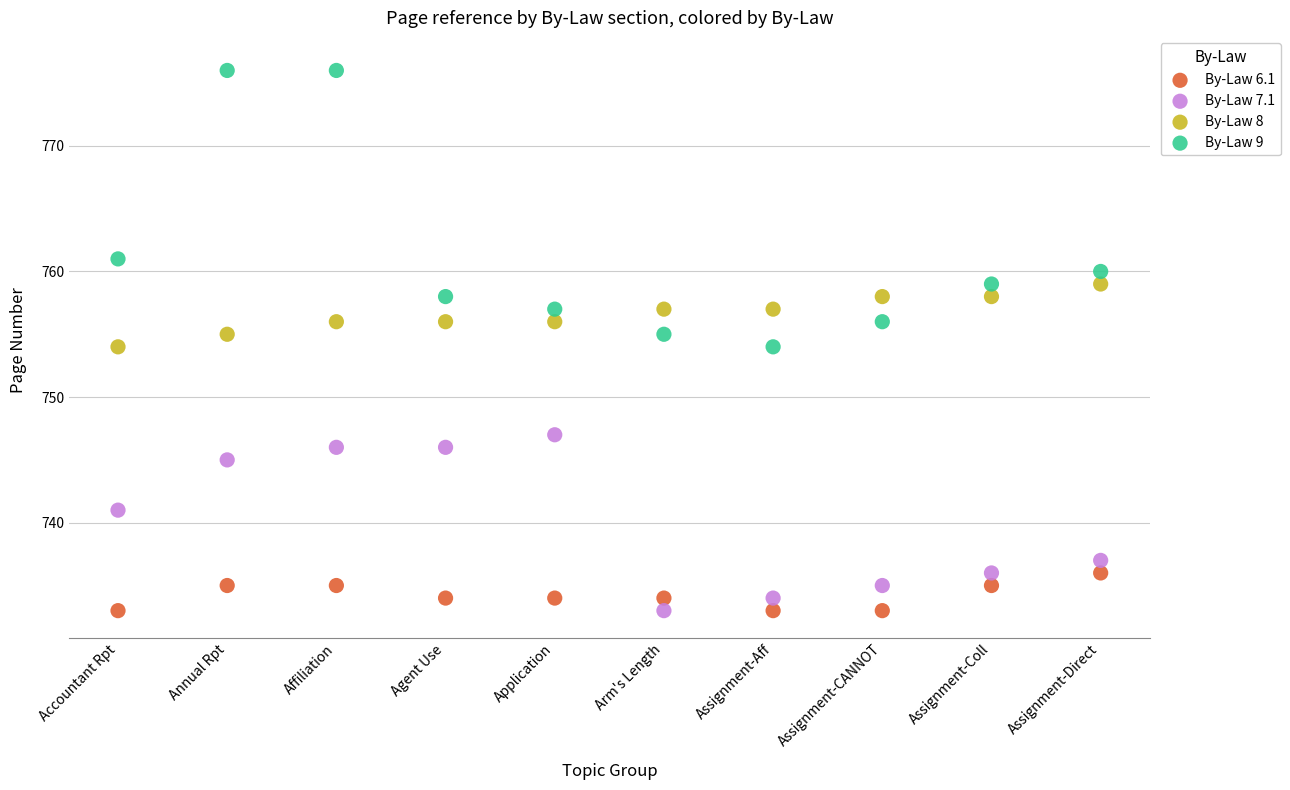

Which series contains the highest Y value?

By-Law 9